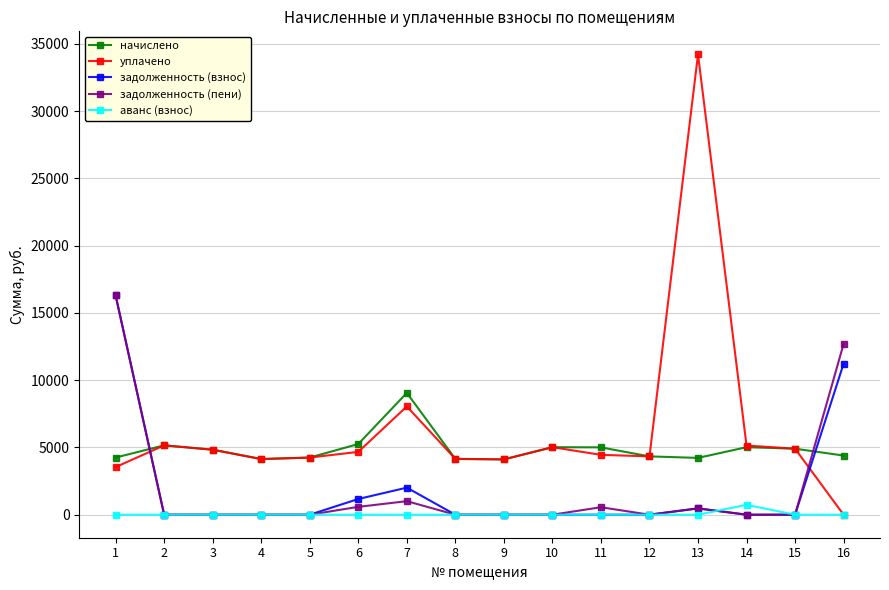

Where is the first local maximum for начислено?

2